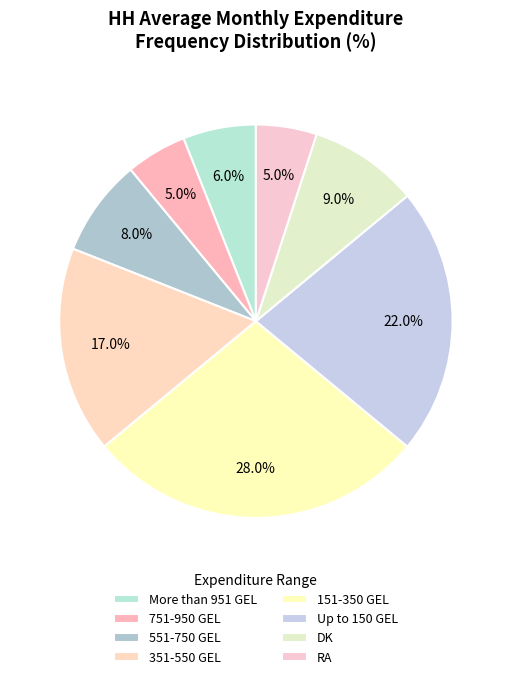

What is the largest slice in the pie chart?

151-350 GEL